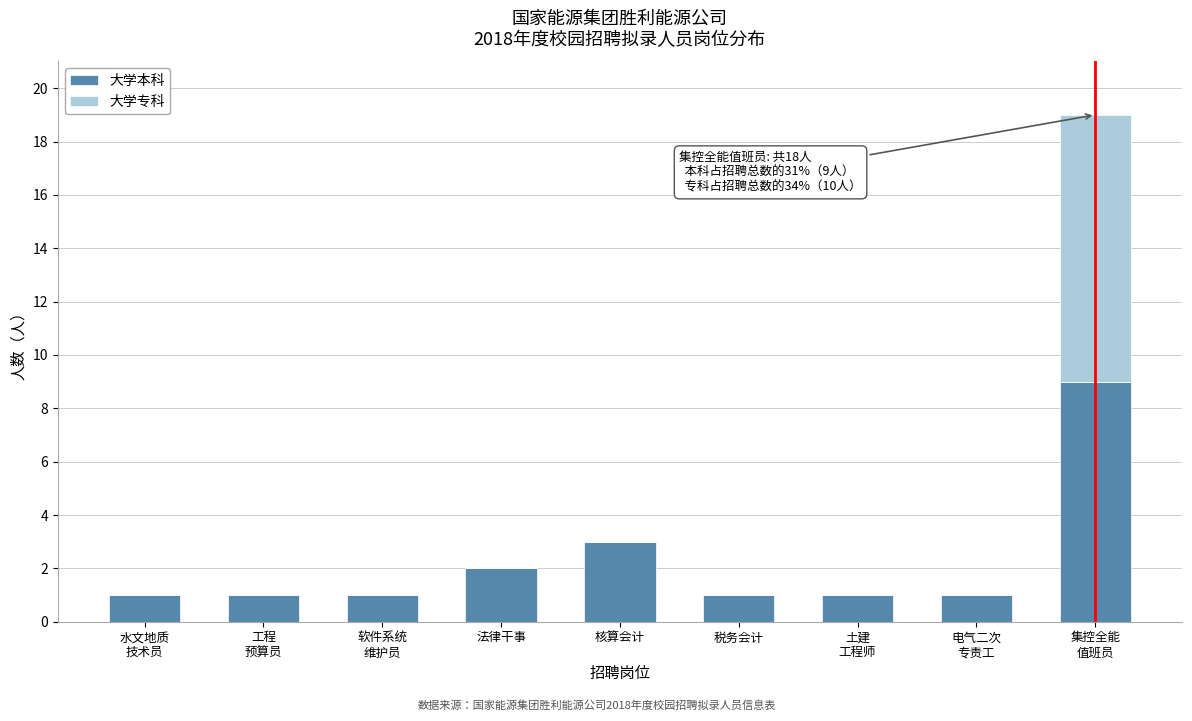

What is the highest value of the 大学本科 series?

9